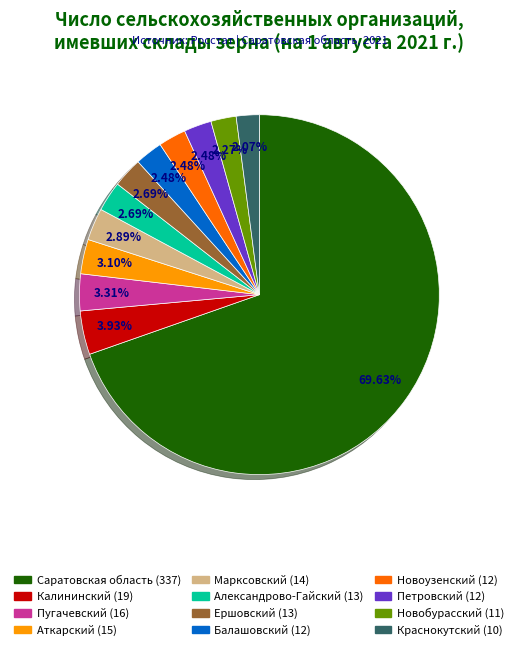

Is there any slice that represents more than half of the pie?

Yes